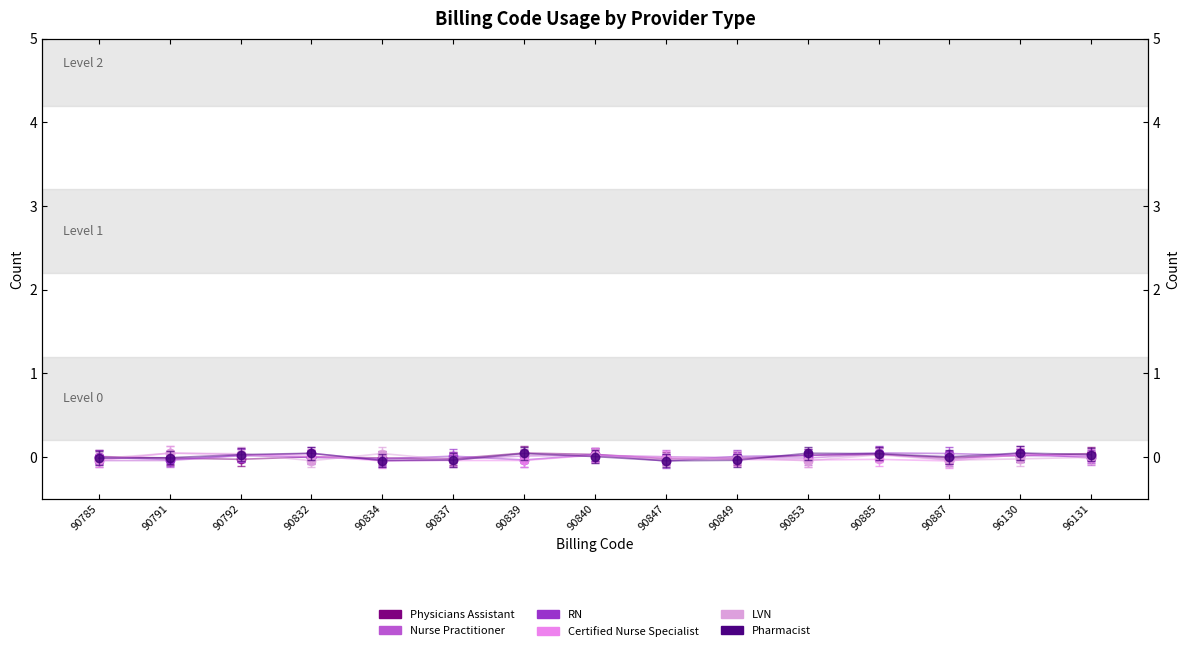

What is the difference between the second highest and minimum values in the LVN series?

0.1